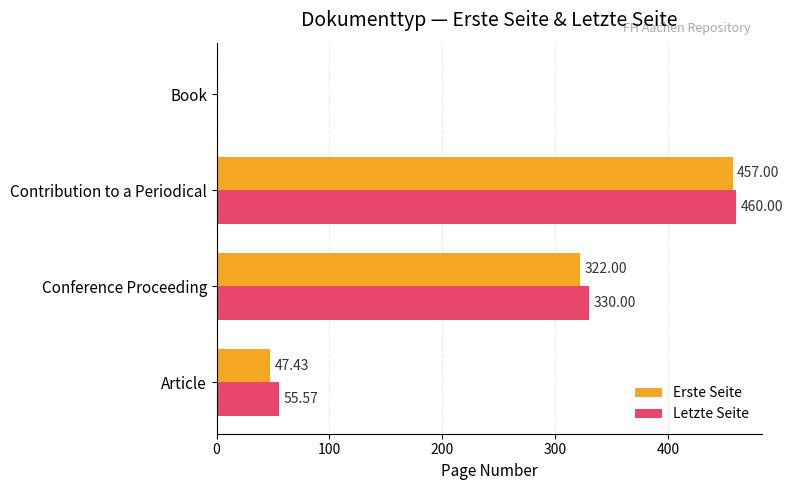

What is the sum of all Erste Seite values?

826.4